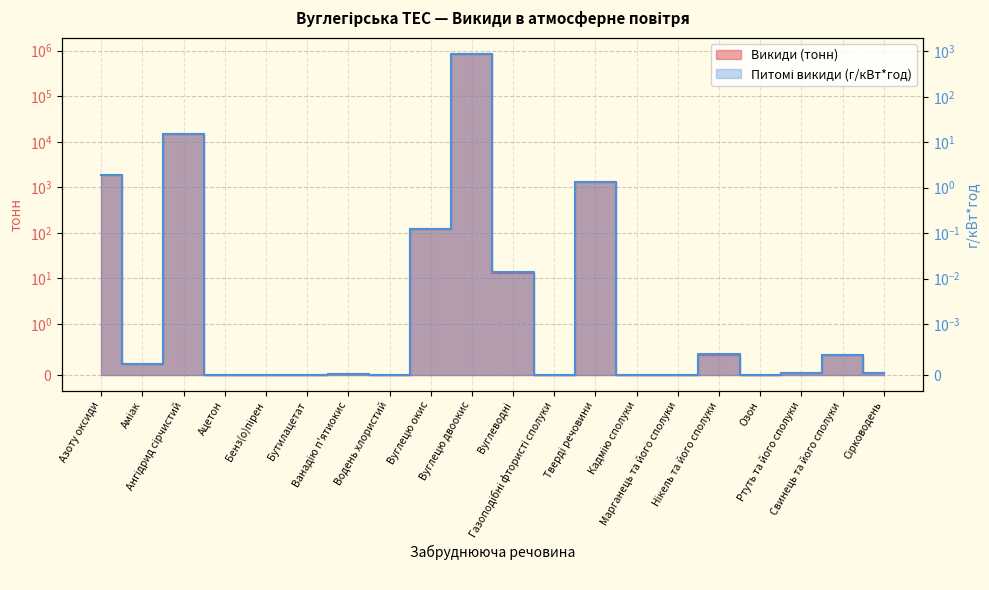

Count the number of categories in the chart.

20